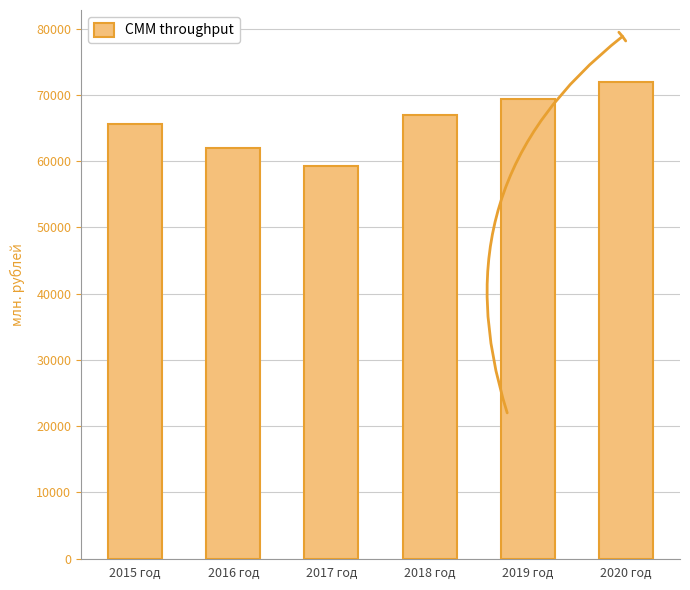

What is the value of the 1st bar from the left?

65577.6